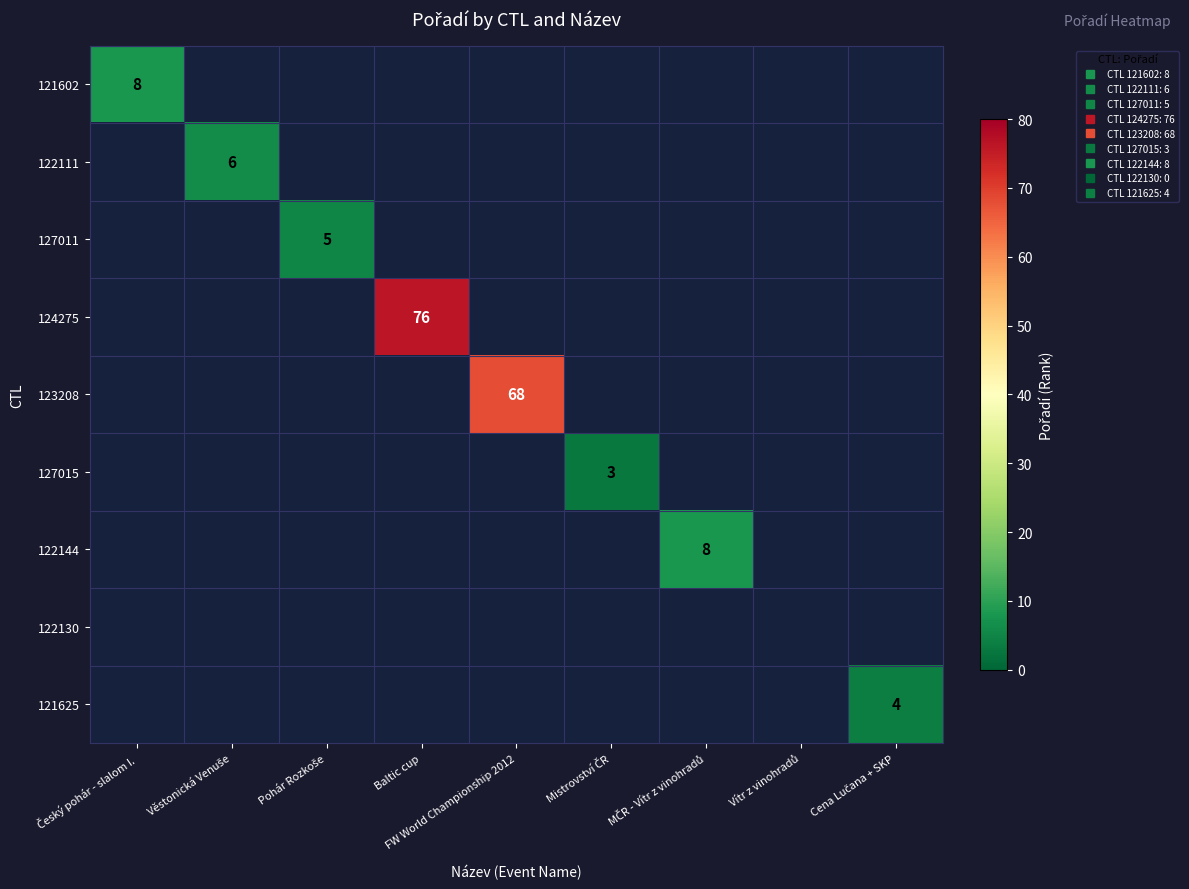

Which has a higher value, Vítr z vinohradů or Pohár Rozkoše?

Pohár Rozkoše